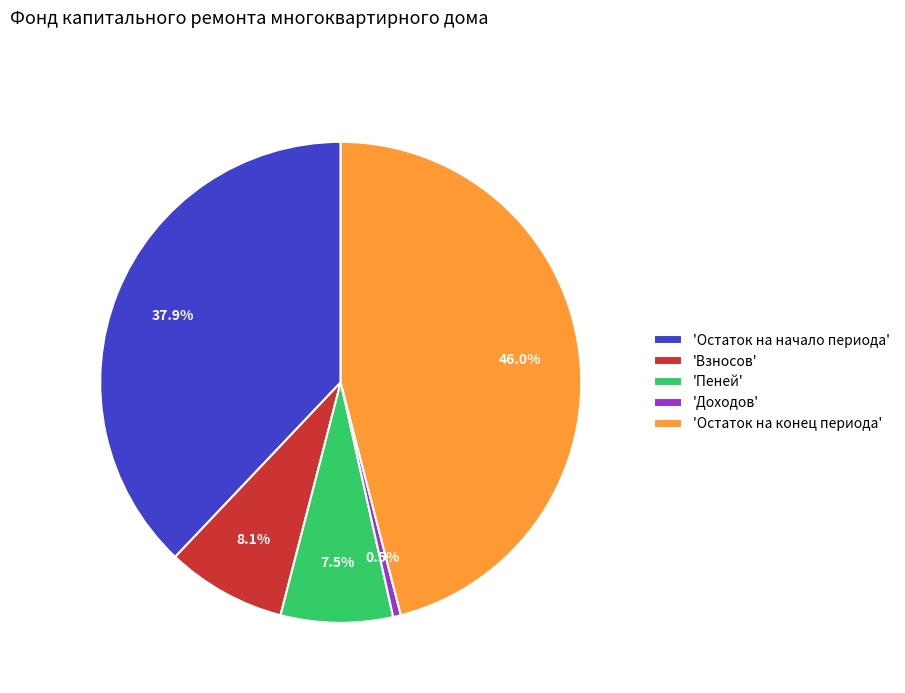

Which has a higher value, 'Взносов' or 'Остаток на конец периода'?

'Остаток на конец периода'